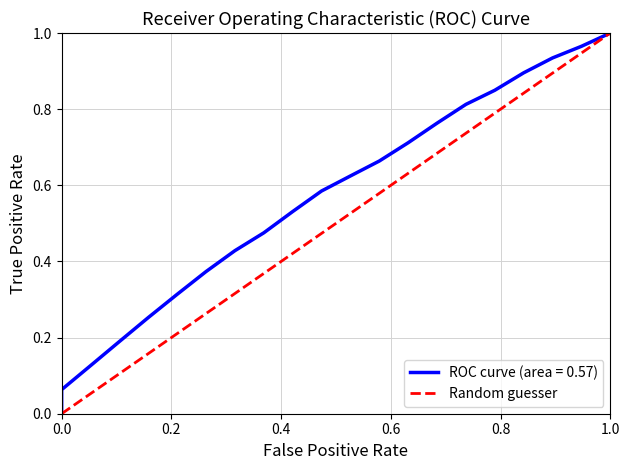

What is the difference between the maximum and minimum values?

1